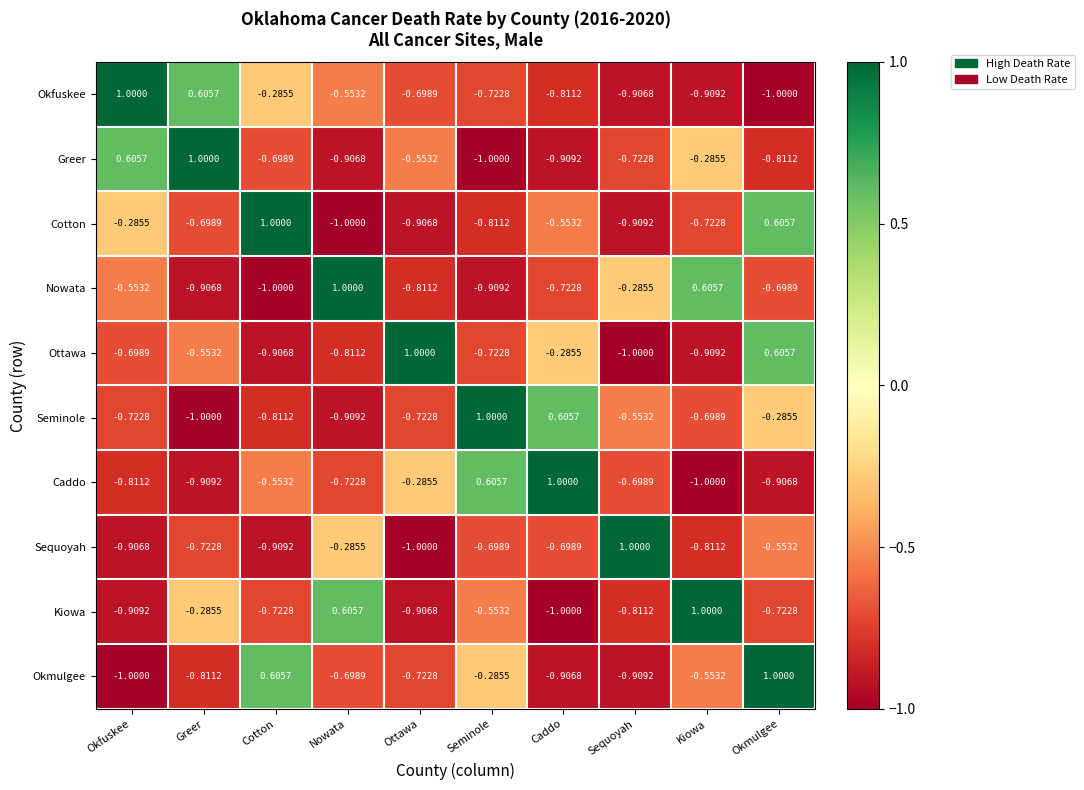

Where is Ottawa nearest to the value 0?

Caddo